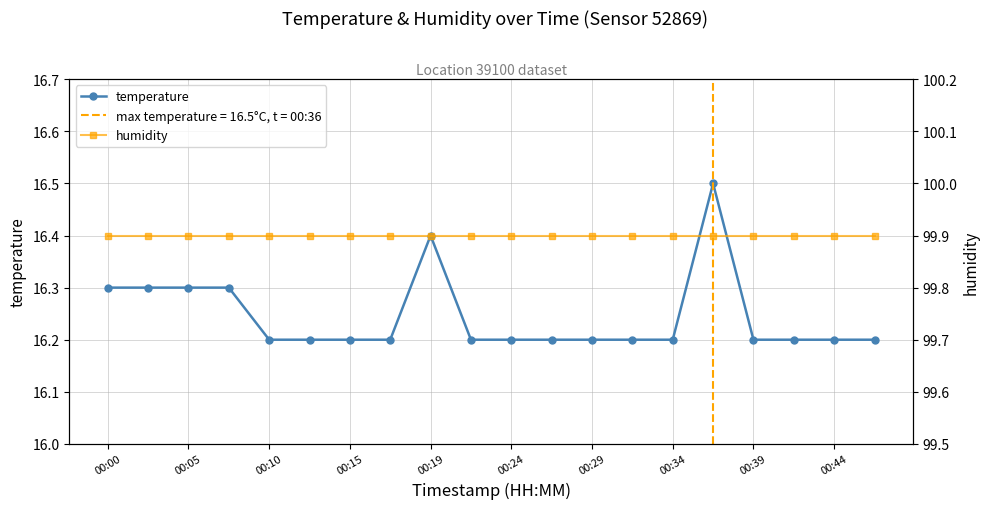

At how many categories does at least one series exceed 91?

20